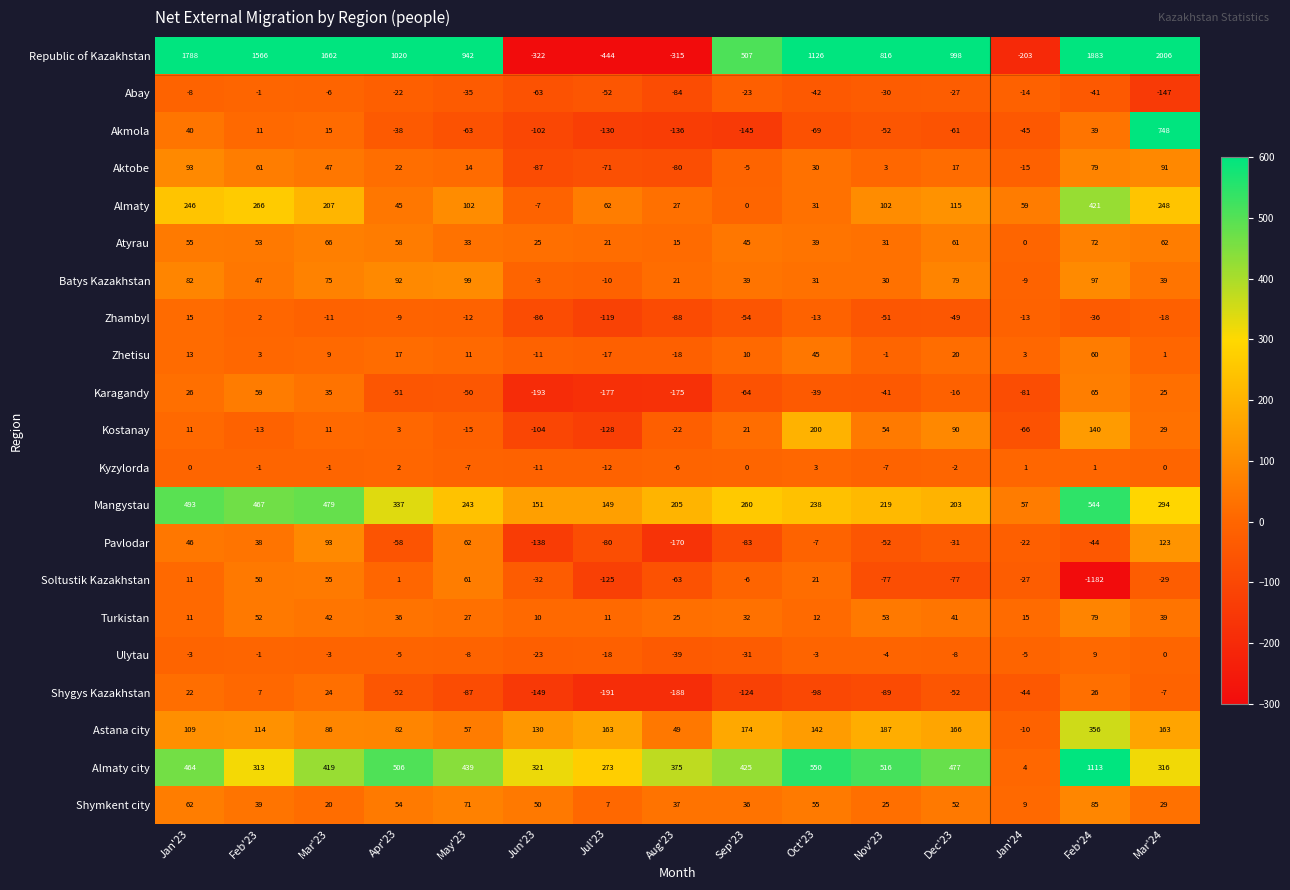

What is the total value across all series at Jan'23?

3576